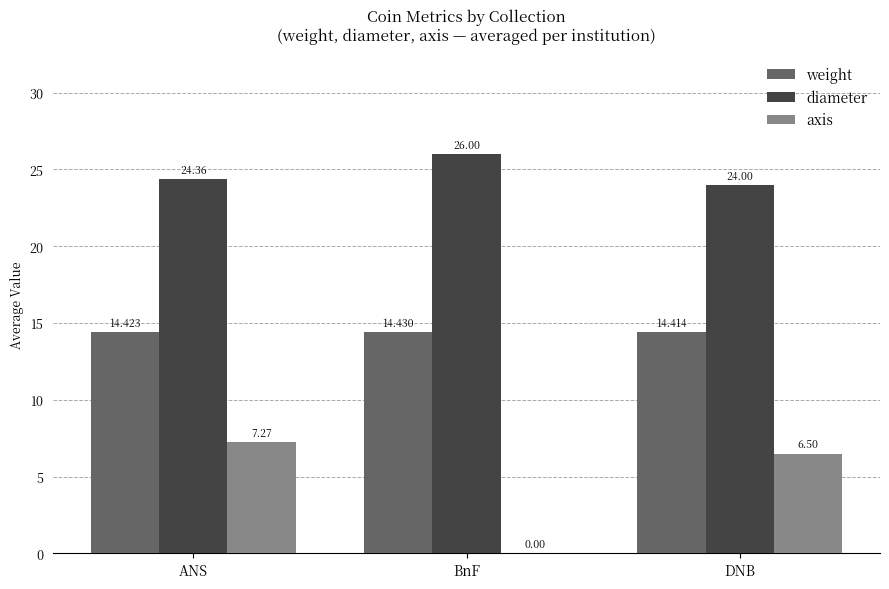

Reading left to right, what are all the values shown in this chart?

weight: ANS=14.4	BnF=14.4	DNB=14.4
diameter: ANS=24.4	BnF=26.0	DNB=24.0
axis: ANS=7.3	BnF=0.0	DNB=6.5